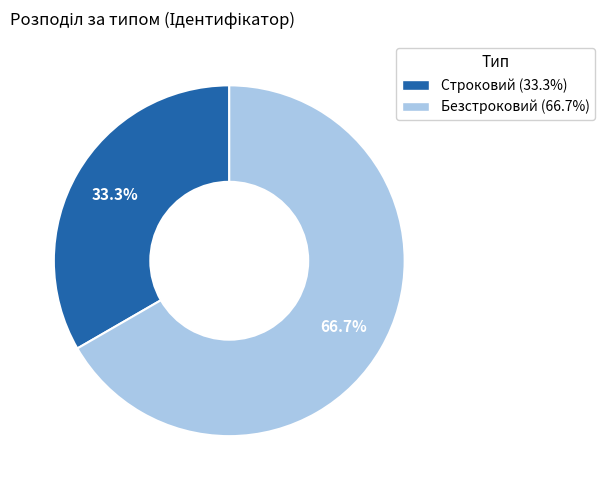

Which has a higher value, Безстроковий or Строковий?

Безстроковий